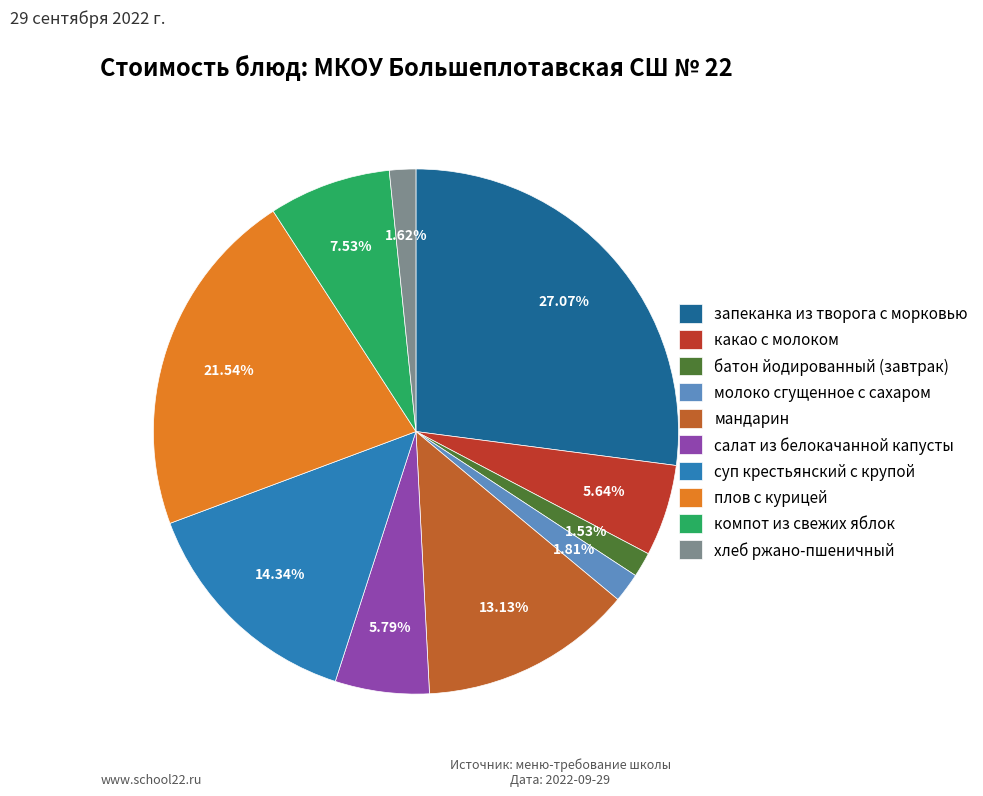

Is it true that молоко сгущенное с сахаром is 2% of the pie?

True